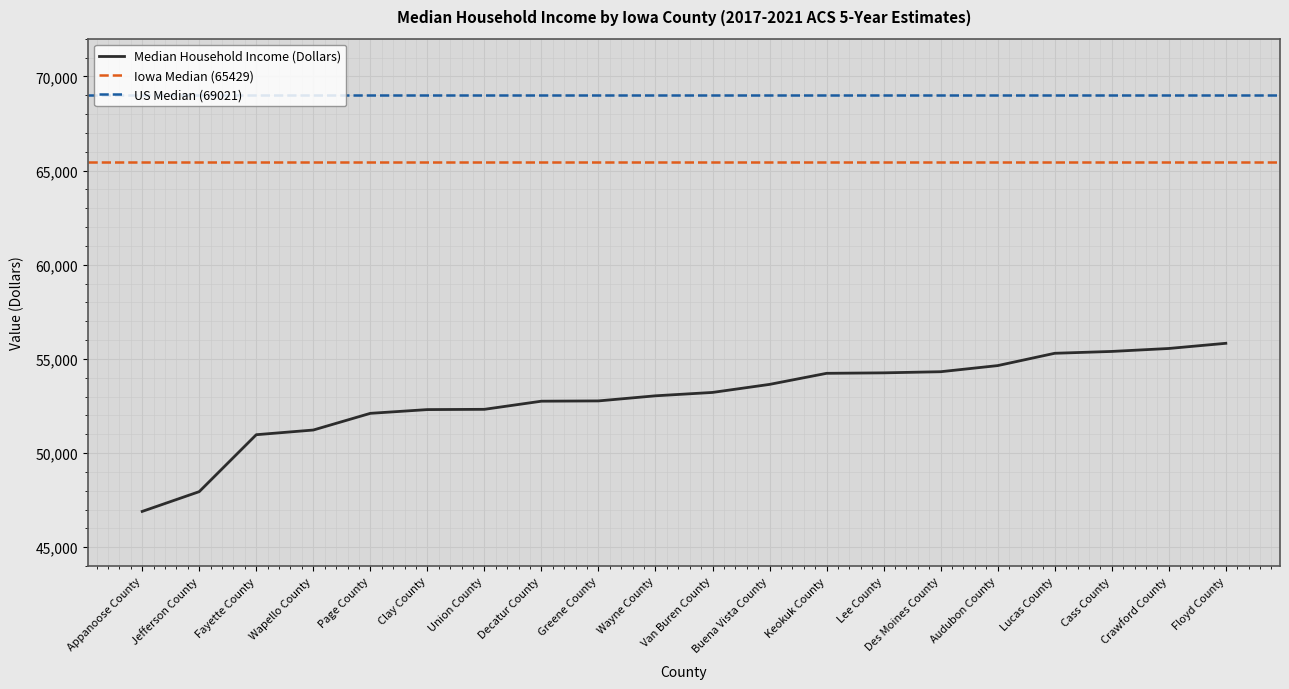

Reading left to right, what are all the values shown in this chart?

46900	47950	50973	51222	52108	52307	52321	52753	52768	53039	53218	53645	54233	54258	54318	54643	55297	55395	55552	55827